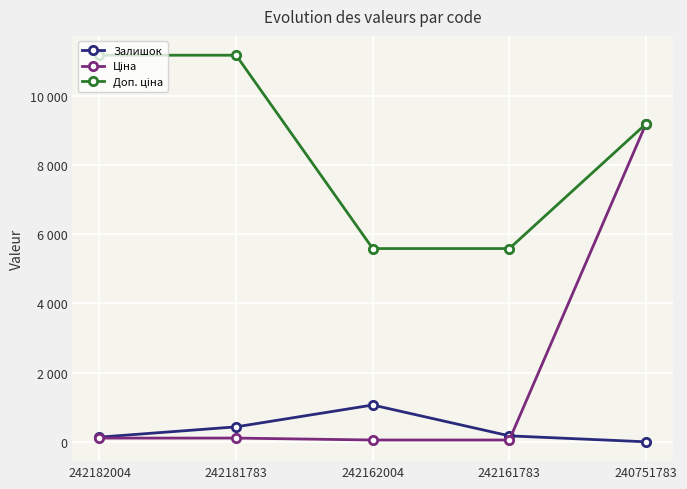

In Залишок, how many points are higher than both neighbors (excluding endpoints)?

1